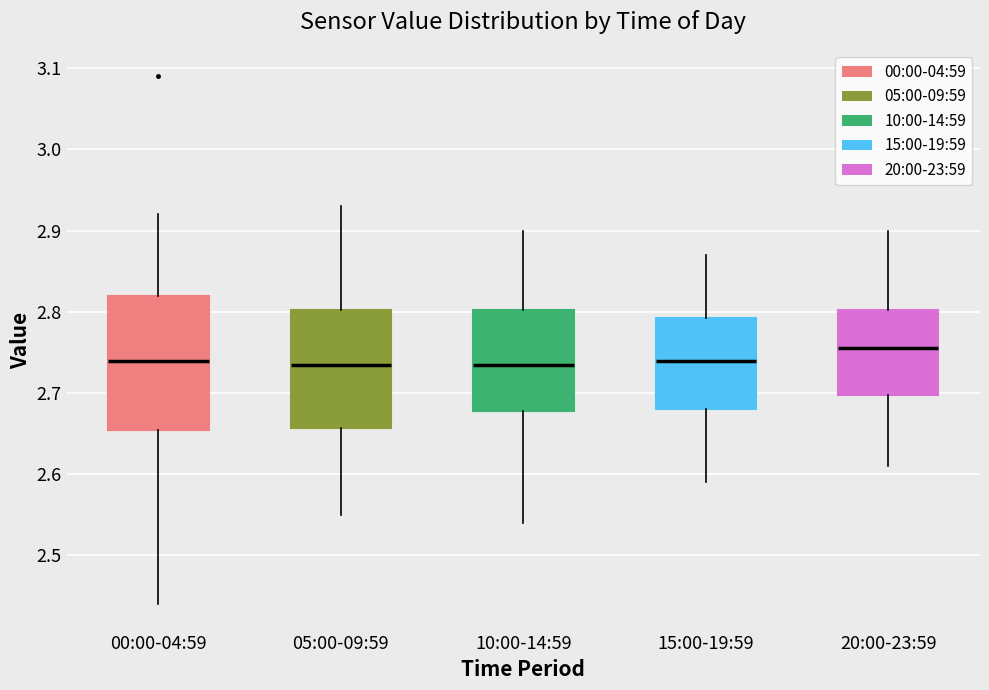

Reading left to right, read every box against the y-axis: the position of its median line, the range the box covers, and the ends of its whiskers. The values are not printed on the chart, so give them approximately, as read against the axis.

00:00-04:59: median 2.74, box 2.66 to 2.82, whiskers 2.44 to 2.92
05:00-09:59: median 2.74, box 2.66 to 2.80, whiskers 2.55 to 2.93
10:00-14:59: median 2.74, box 2.68 to 2.80, whiskers 2.54 to 2.90
15:00-19:59: median 2.74, box 2.68 to 2.79, whiskers 2.59 to 2.87
20:00-23:59: median 2.76, box 2.70 to 2.80, whiskers 2.61 to 2.90